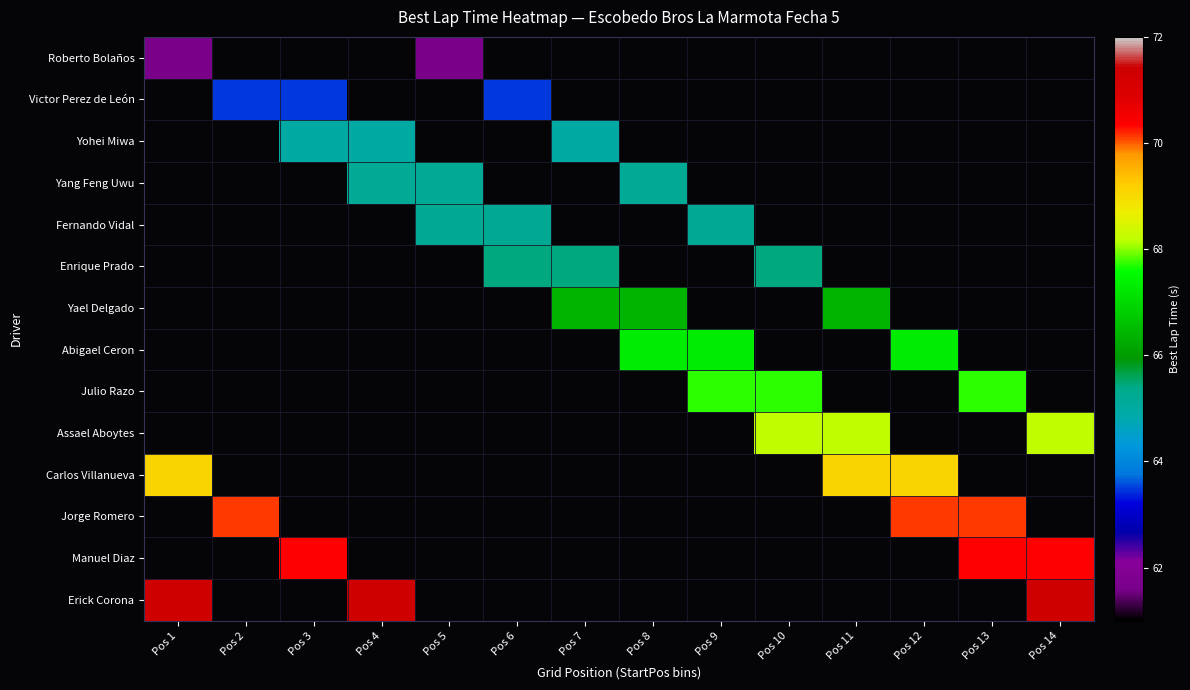

Which label corresponds to the smallest value in the chart?

Pos 2